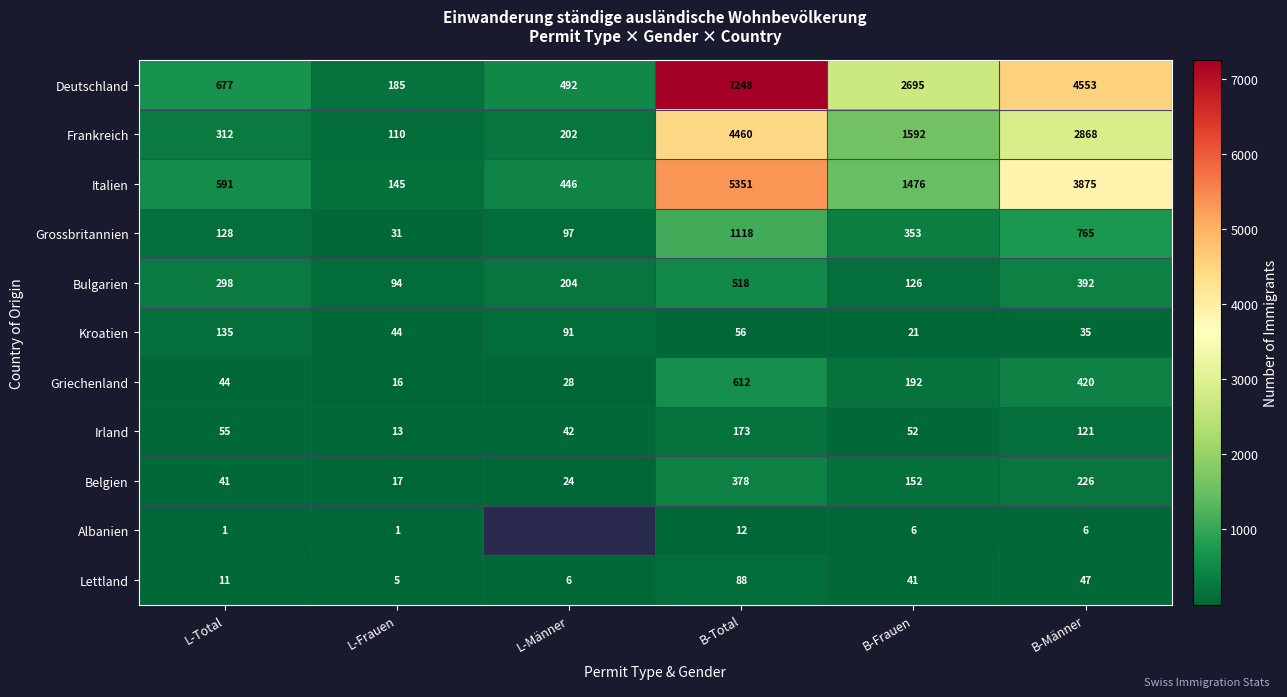

How many data points in Kroatien are less than 56?

3